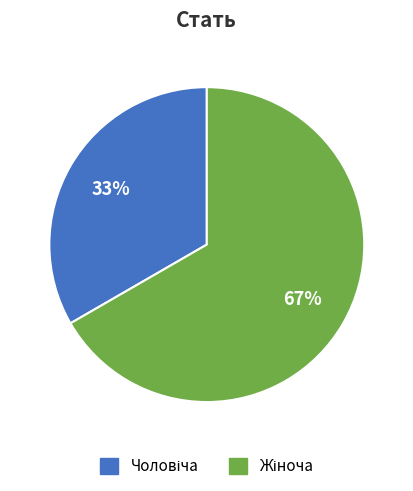

Is there any slice that represents more than half of the pie?

Yes